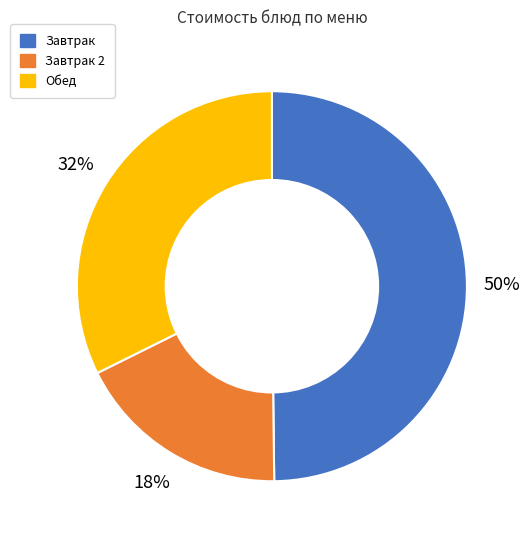

Does any single category account for the majority?

No